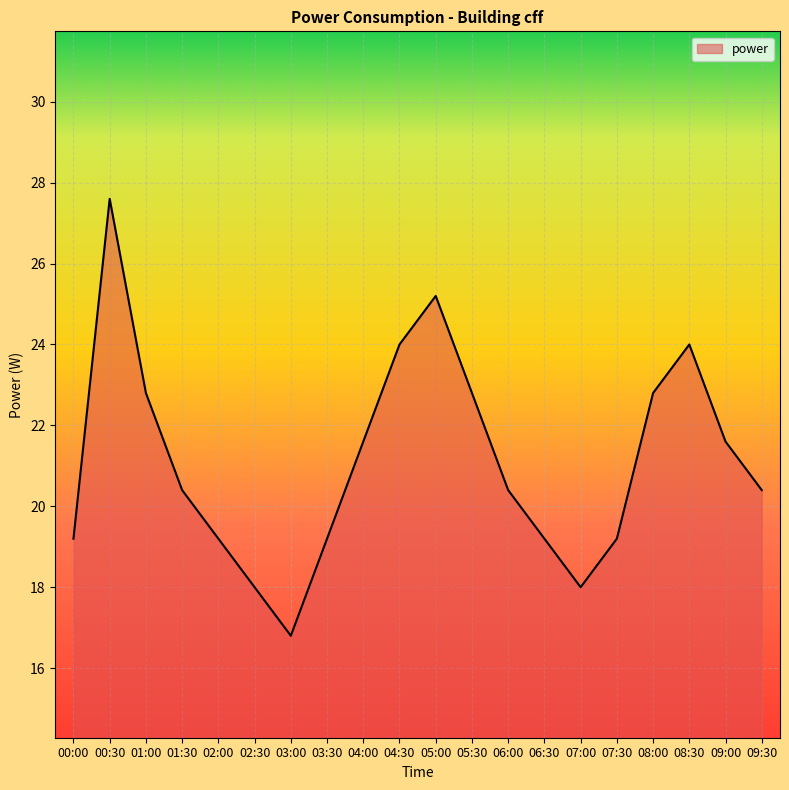

How many series are shown in this chart?

1